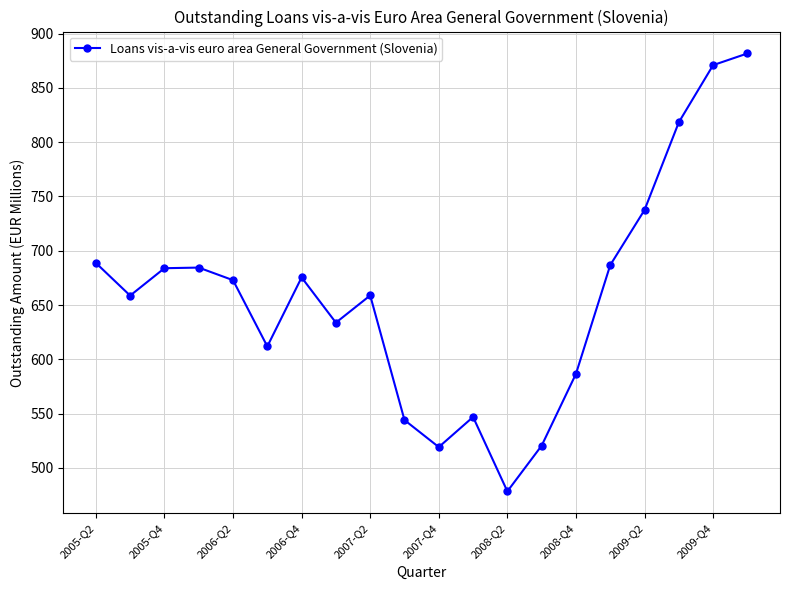

What is the difference between the maximum and minimum values?

403.3